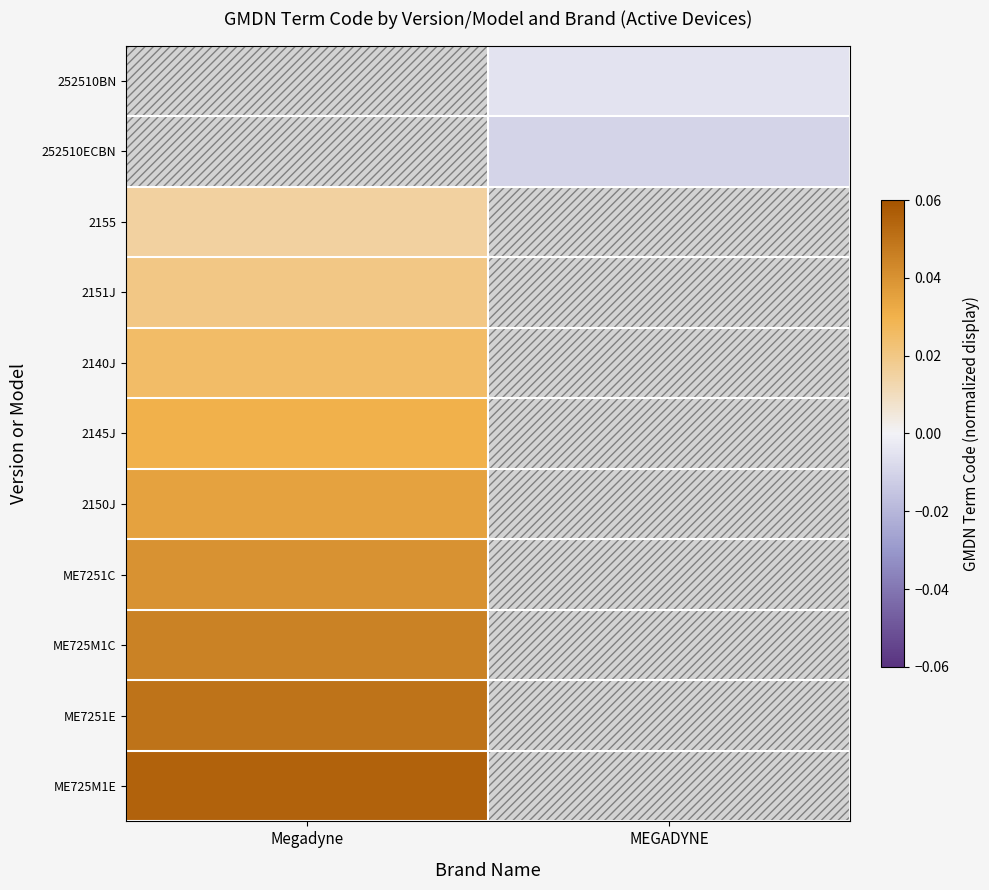

How many categories are shown in the chart?

2